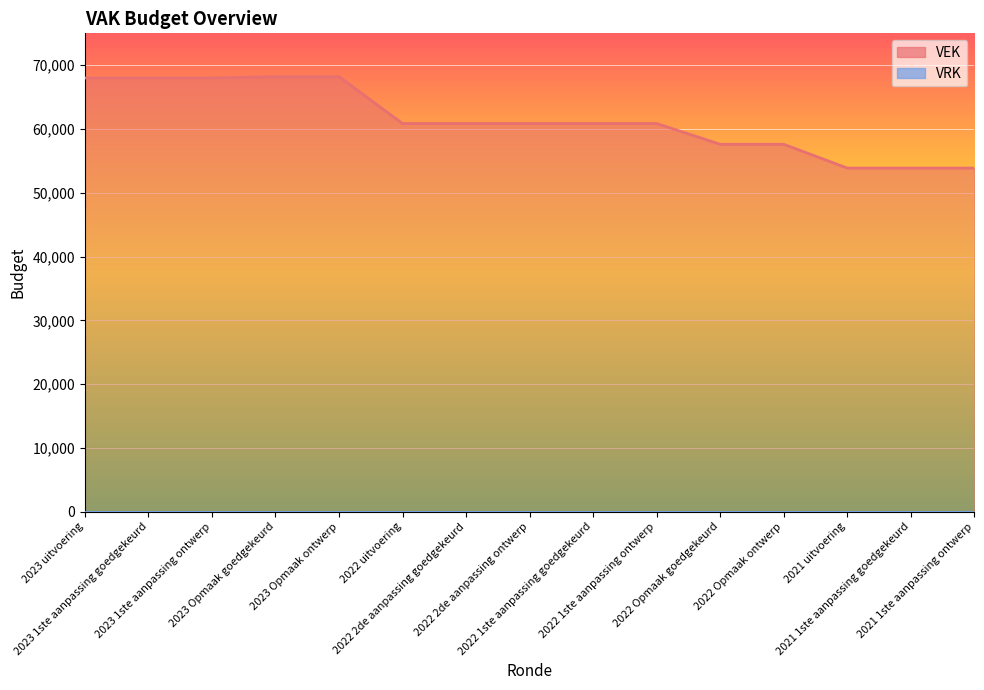

What is the difference between the maximum and minimum values?

14331